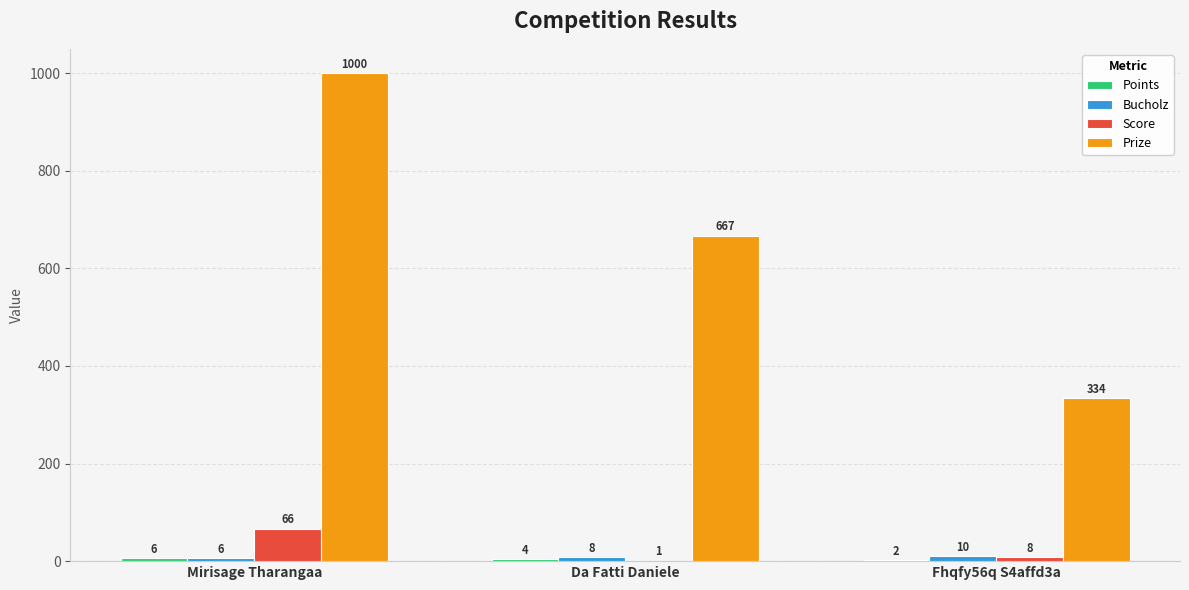

At which label does Score first exceed 8?

Mirisage Tharangaa